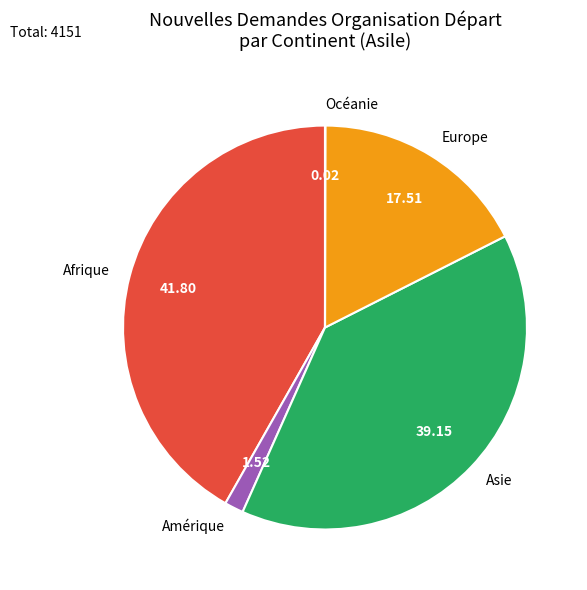

What is the ratio of the value at Afrique to the value at Amérique?

27.5